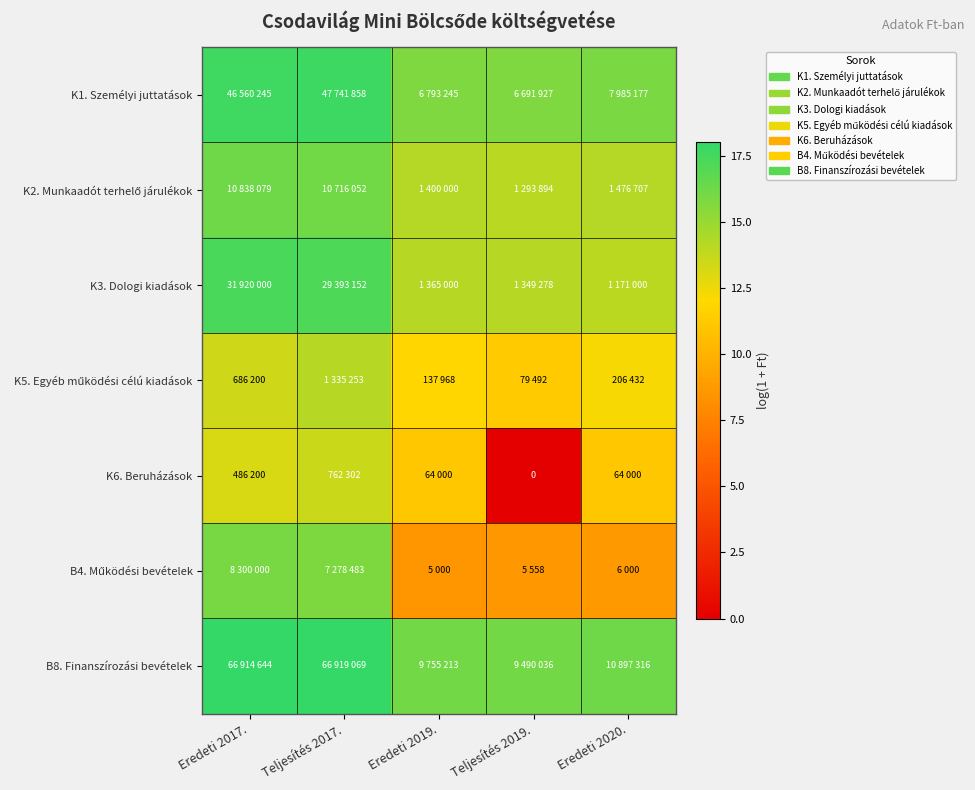

Rank the series by their maximum value, from highest to lowest.

B8. Finanszírozási bevételek, K1. Személyi juttatások, K3. Dologi kiadások, K2. Munkaadót terhelő járulékok, B4. Működési bevételek, K5. Egyéb működési célú kiadások, K6. Beruházások